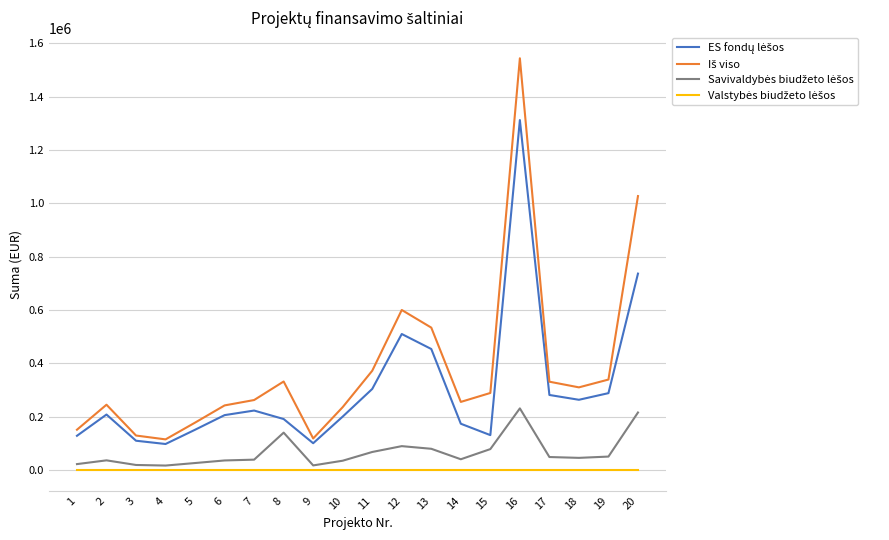

What is the total value across all series at 7?

525921.5